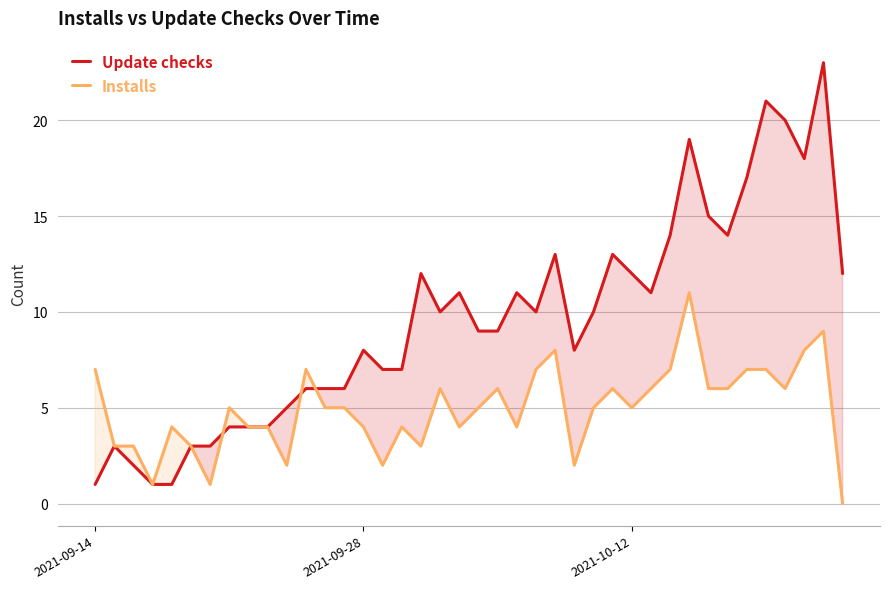

Which series has the largest total across all categories?

Update checks